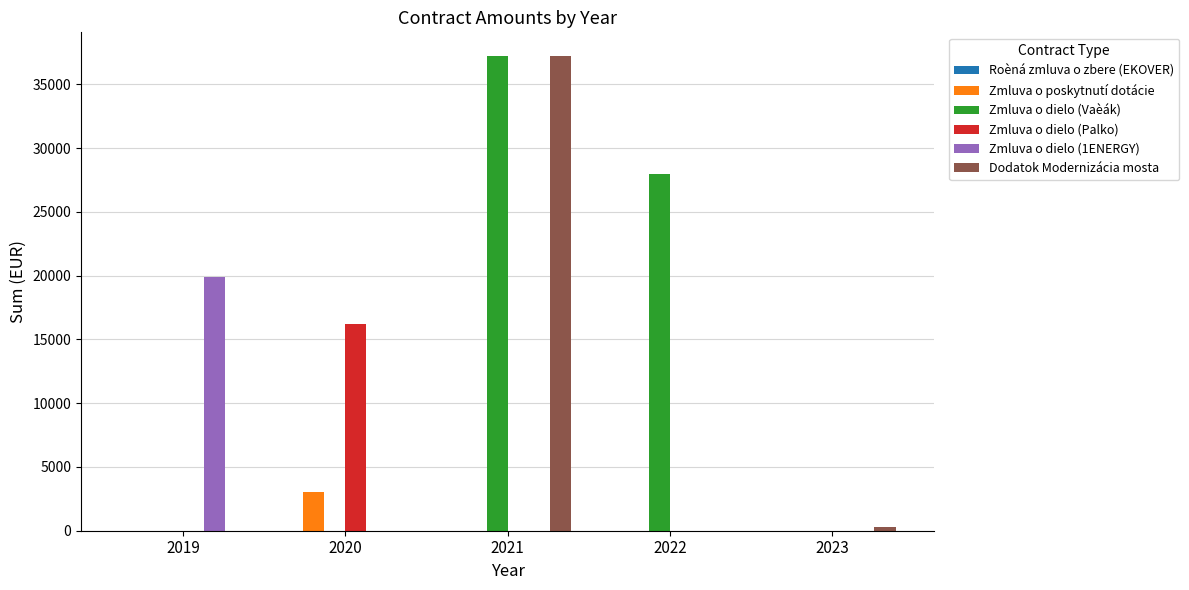

Between 2020 and 2023, which series saw the biggest shift?

Zmluva o dielo (Palko)